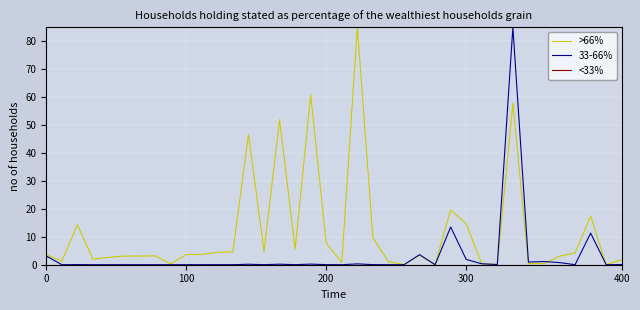

Which series has the largest total across all categories?

>66%